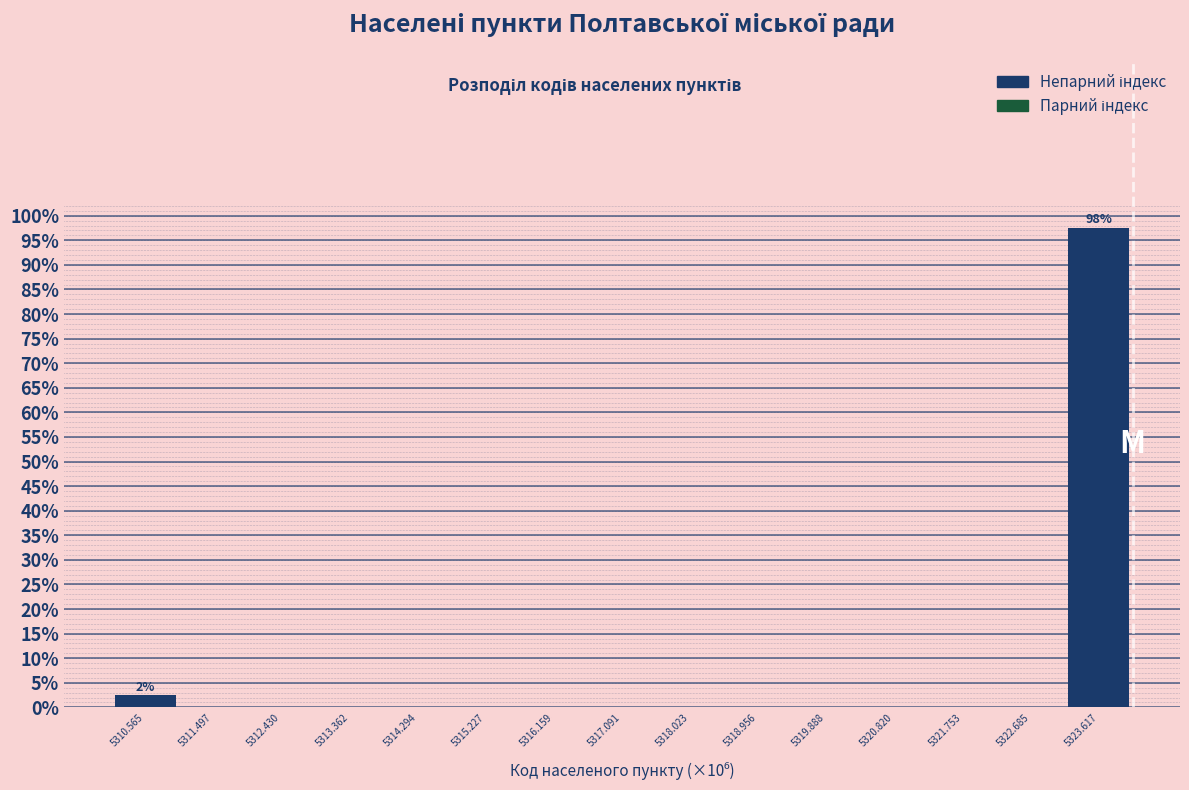

Which range on the x-axis has the tallest bar?

5323.2 to 5324.1